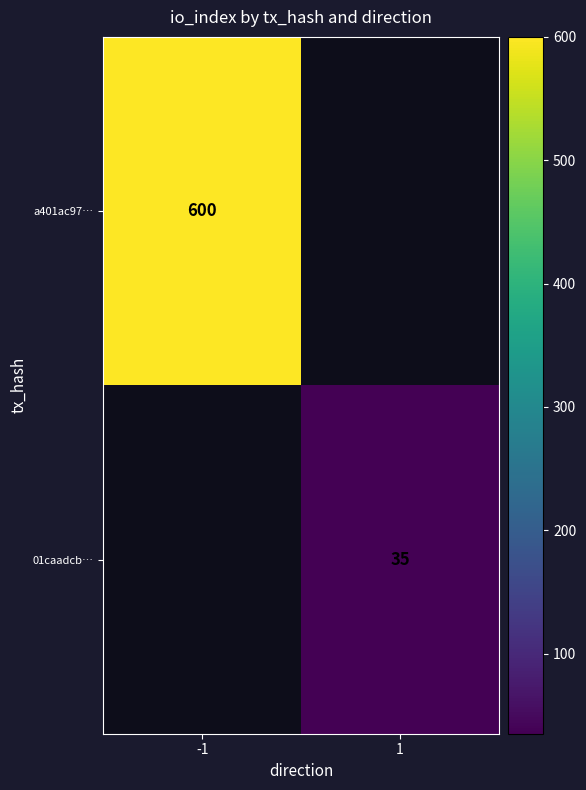

Which has a higher value, 1 or -1?

-1